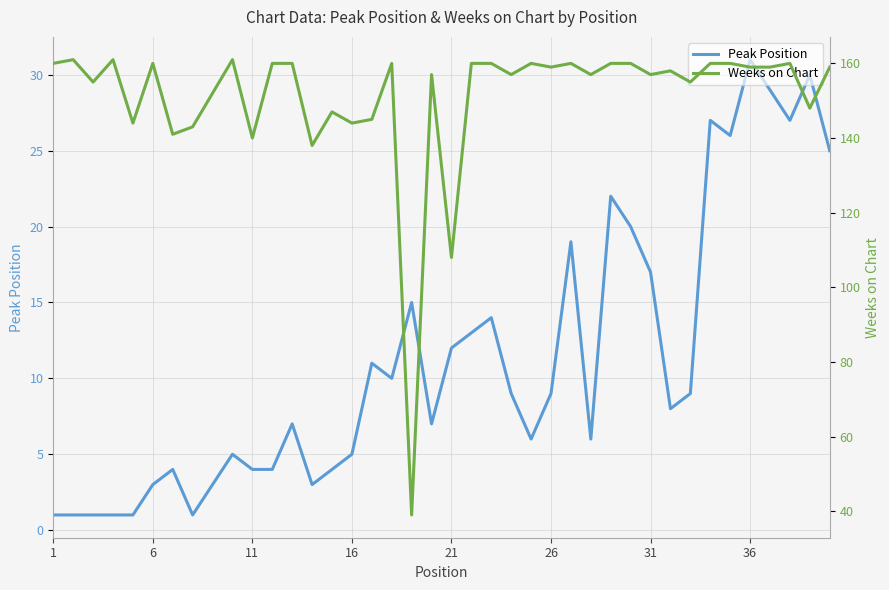

What is the maximum value for Peak Position?

31